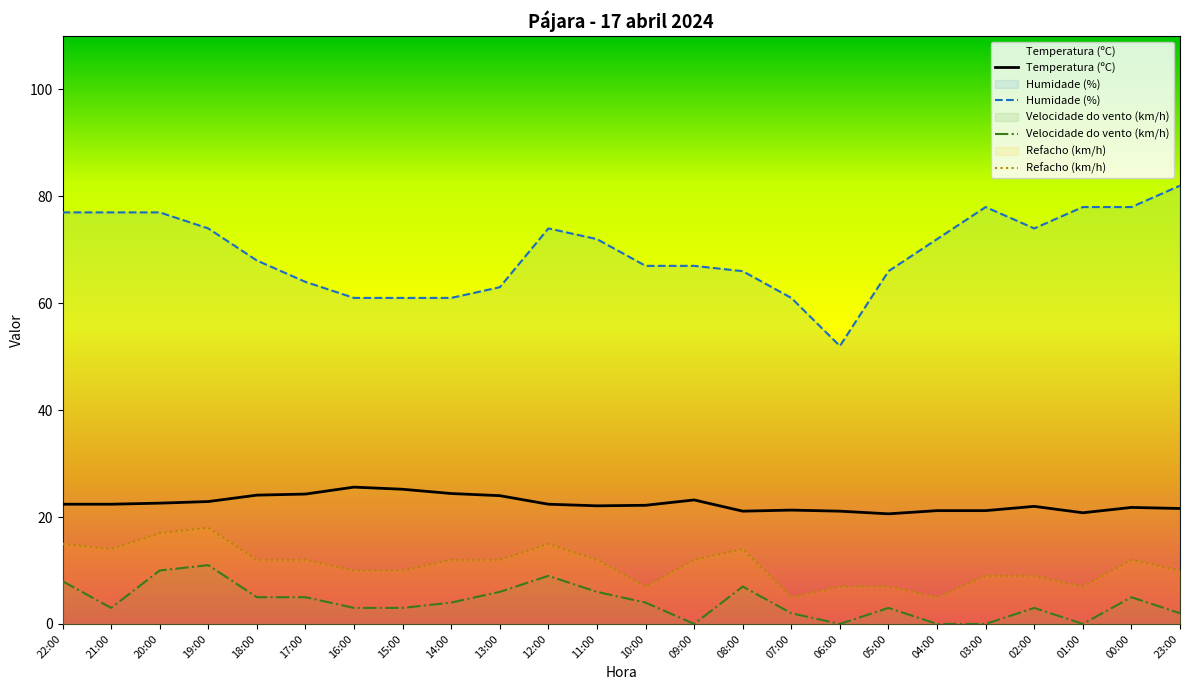

True or false: Velocidade do vento (km/h) and Humidade (%) intersect in this chart.

False